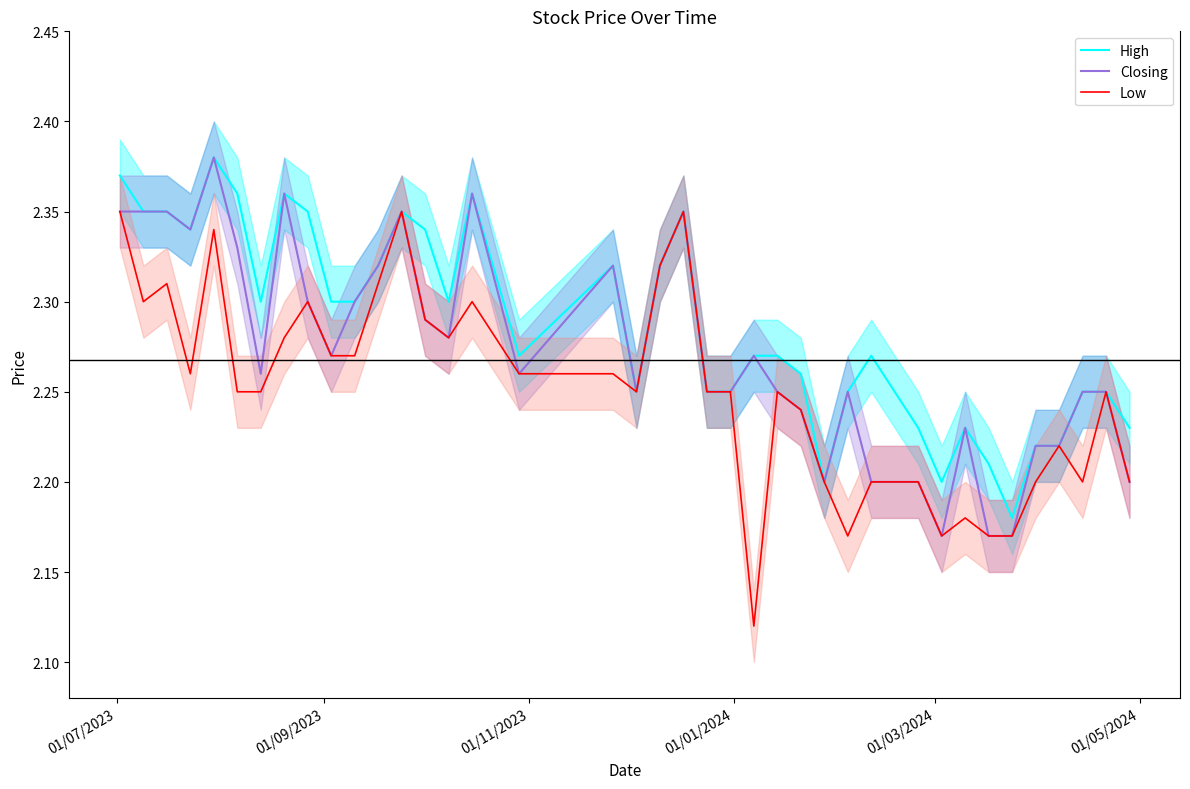

What is the approximate value of High at 01/07/2023?

2.4